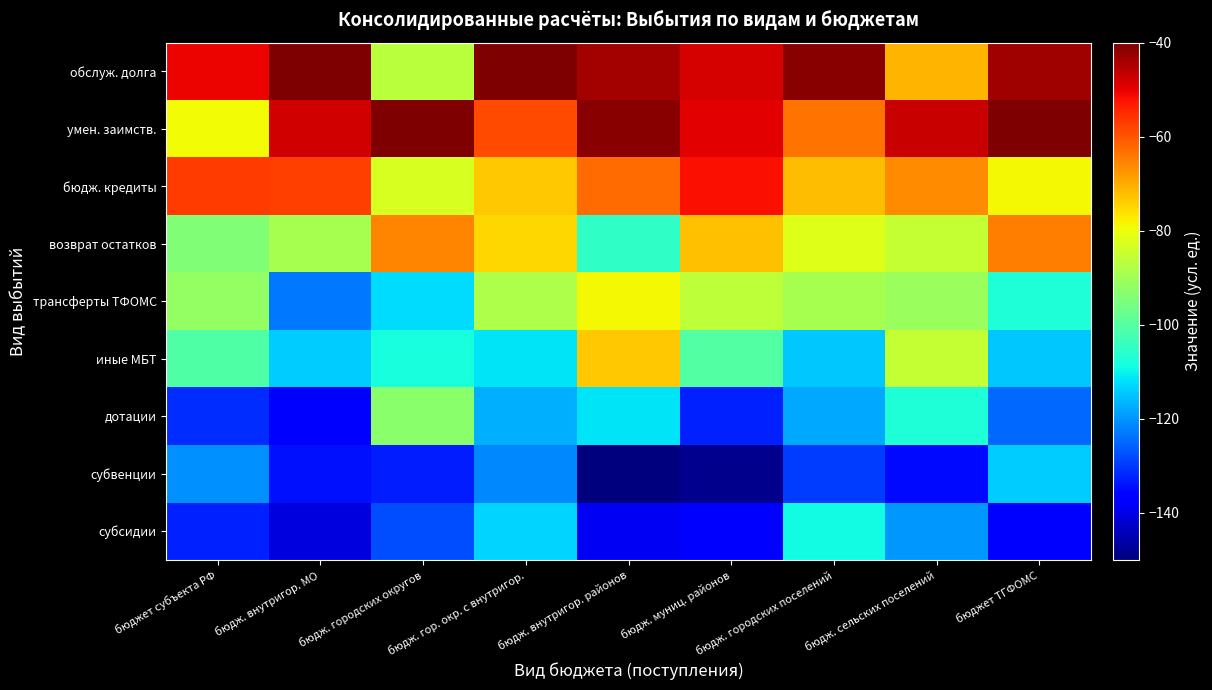

What is the difference between the highest and lowest values at бюдж. сельских поселений?

88.1